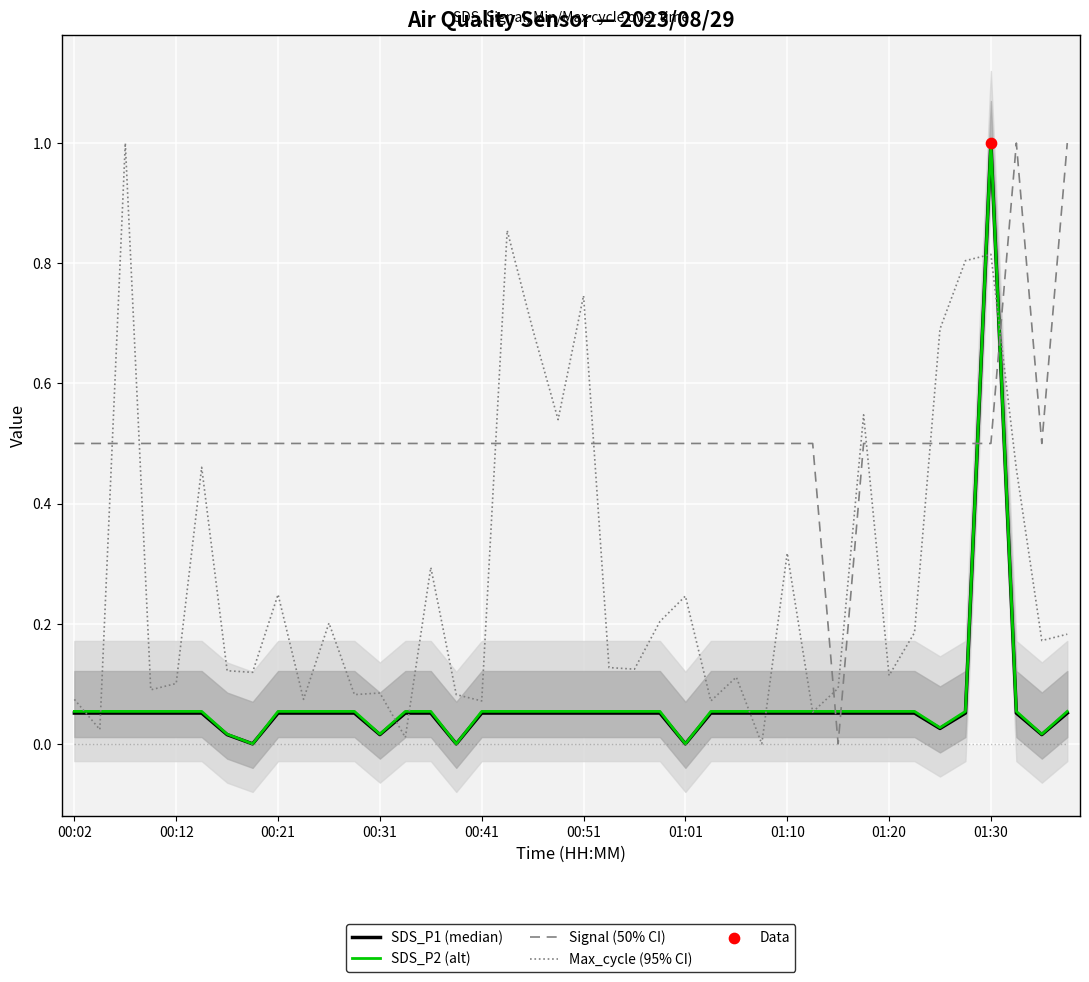

Is it true that Signal (50% CI) equals 0.8 at 00:21?

False